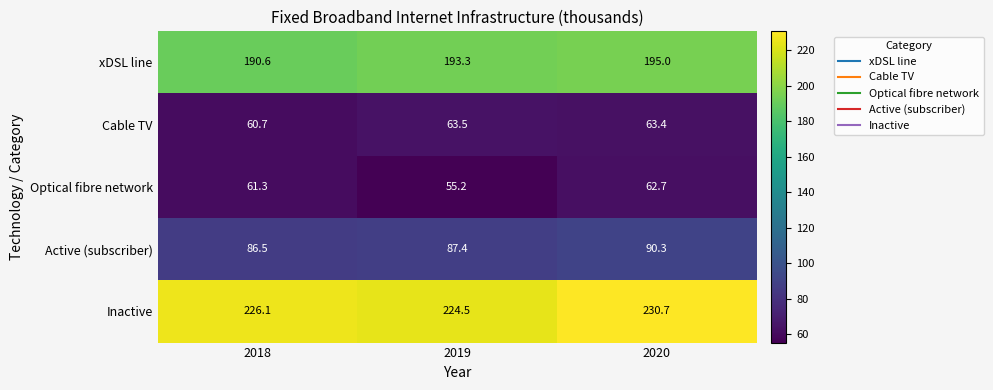

The value of Active (subscriber) at 2020 is 54.0. True or false?

False